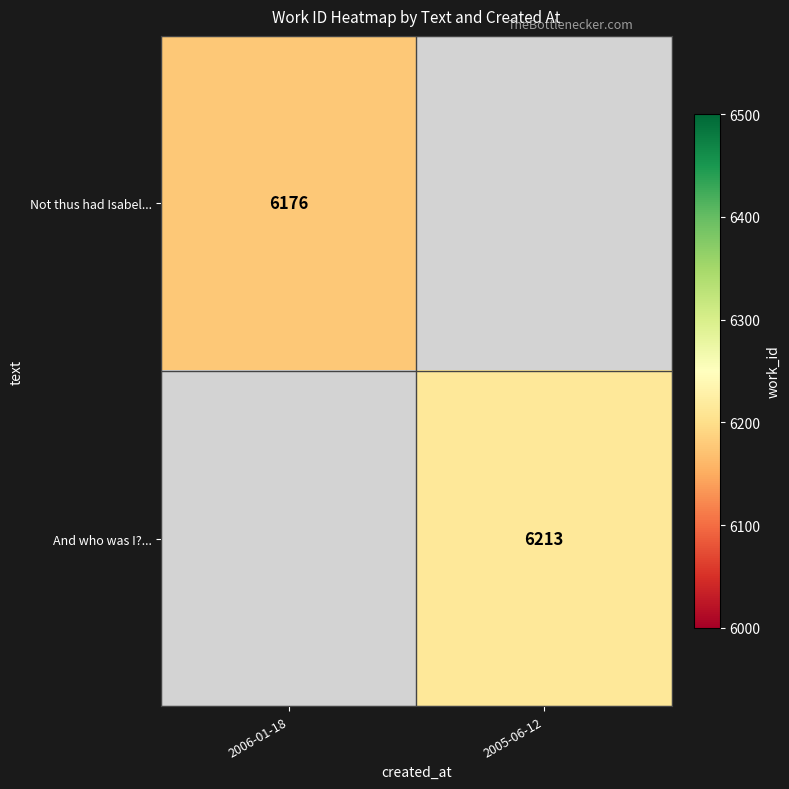

The And who was I?... series shows 6213 at 2005-06-12. True or false?

True